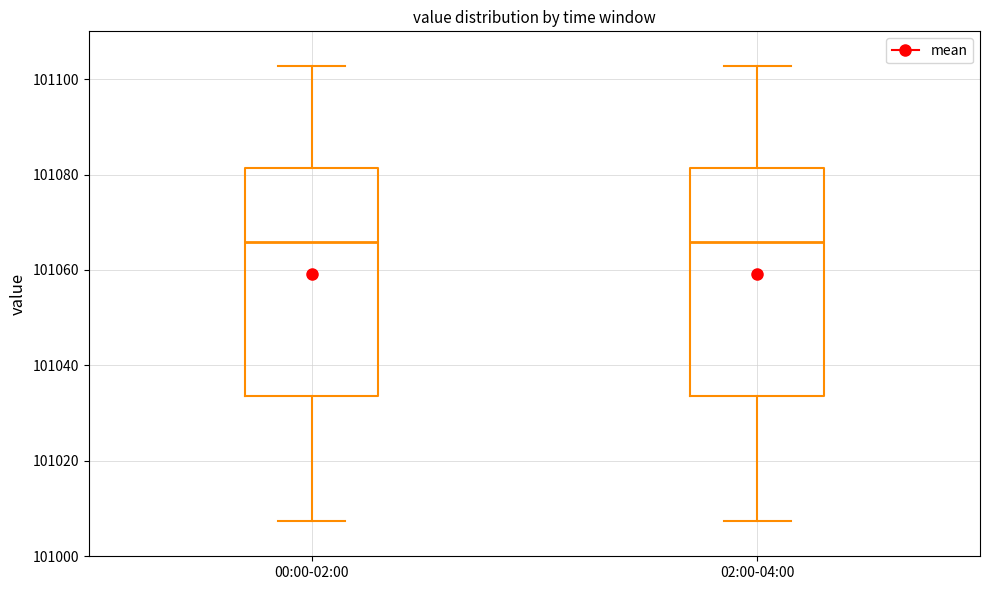

Where does the lower whisker of the box for 00:00-02:00 end on the y-axis? The values are not printed on the chart, so give them approximately, as read against the axis.

101008